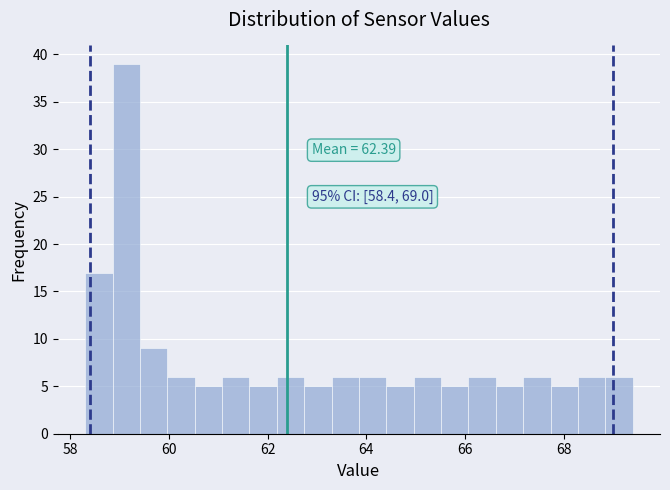

Read against the x-axis, roughly where is the centre of the tallest bar?

59.2